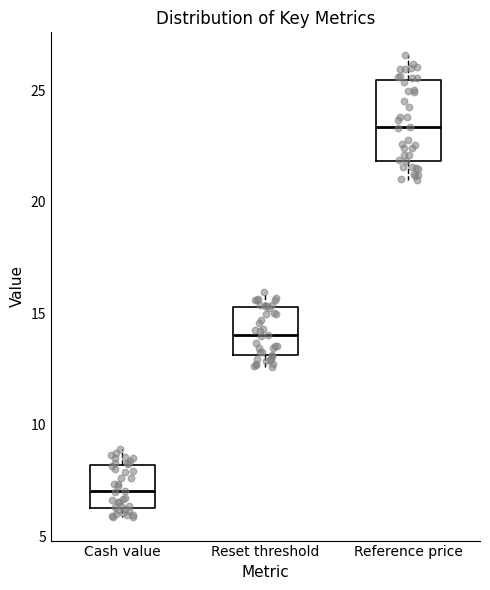

Which box's median line is the highest?

Reference price